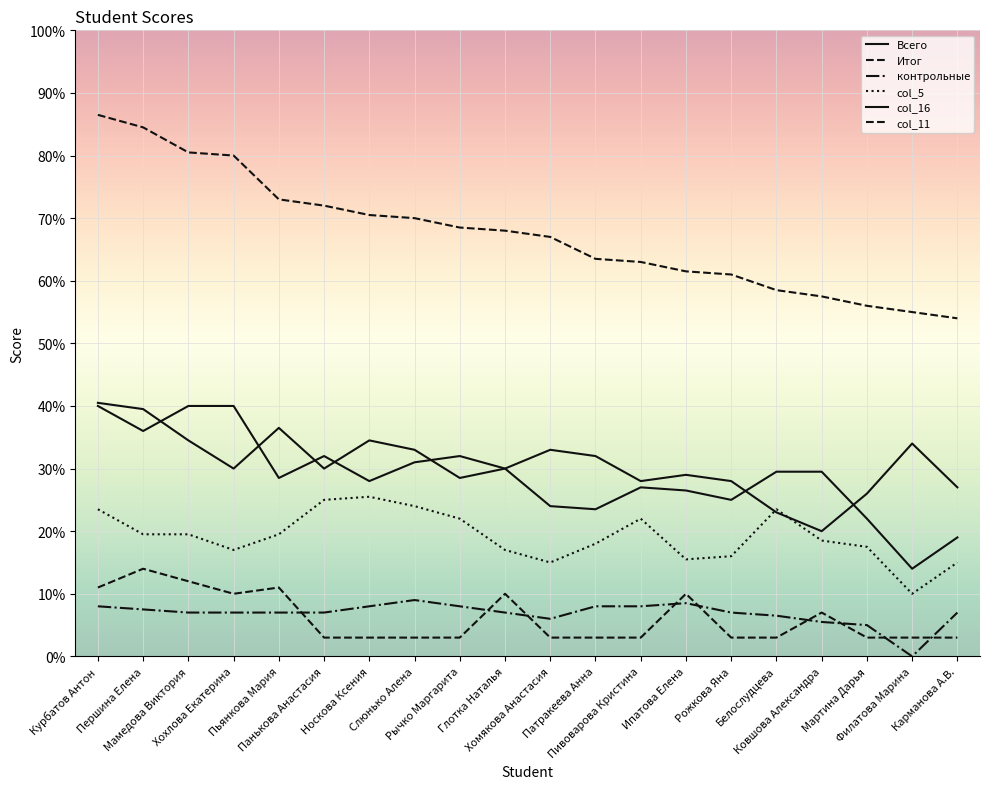

The col_5 series shows 24.0 at Слюнько Алена. True or false?

True